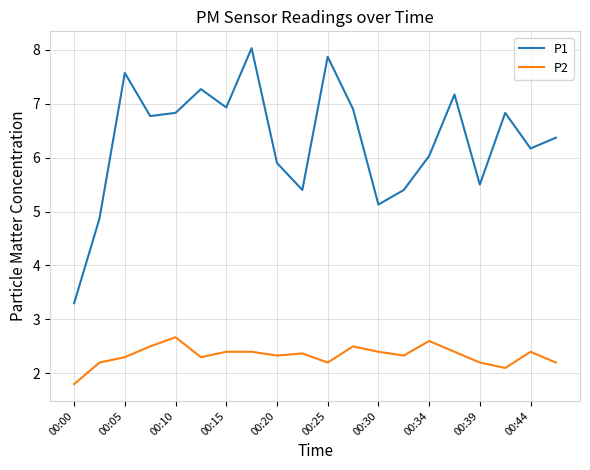

Which series has the largest total across all categories?

P1